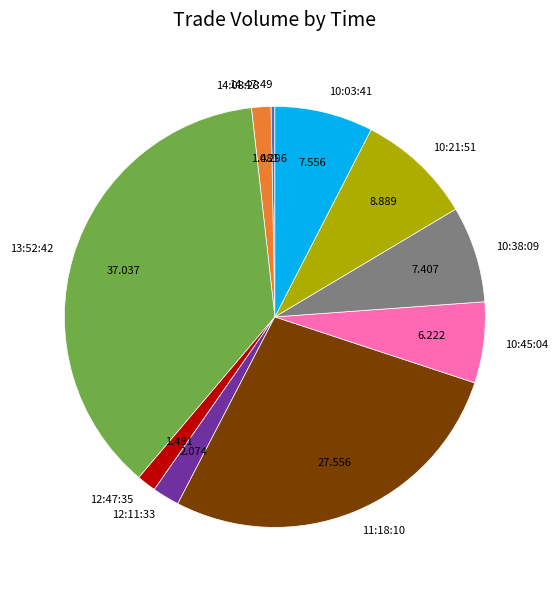

Combined, do 12:47:35 and 12:11:33 account for over 50%?

No